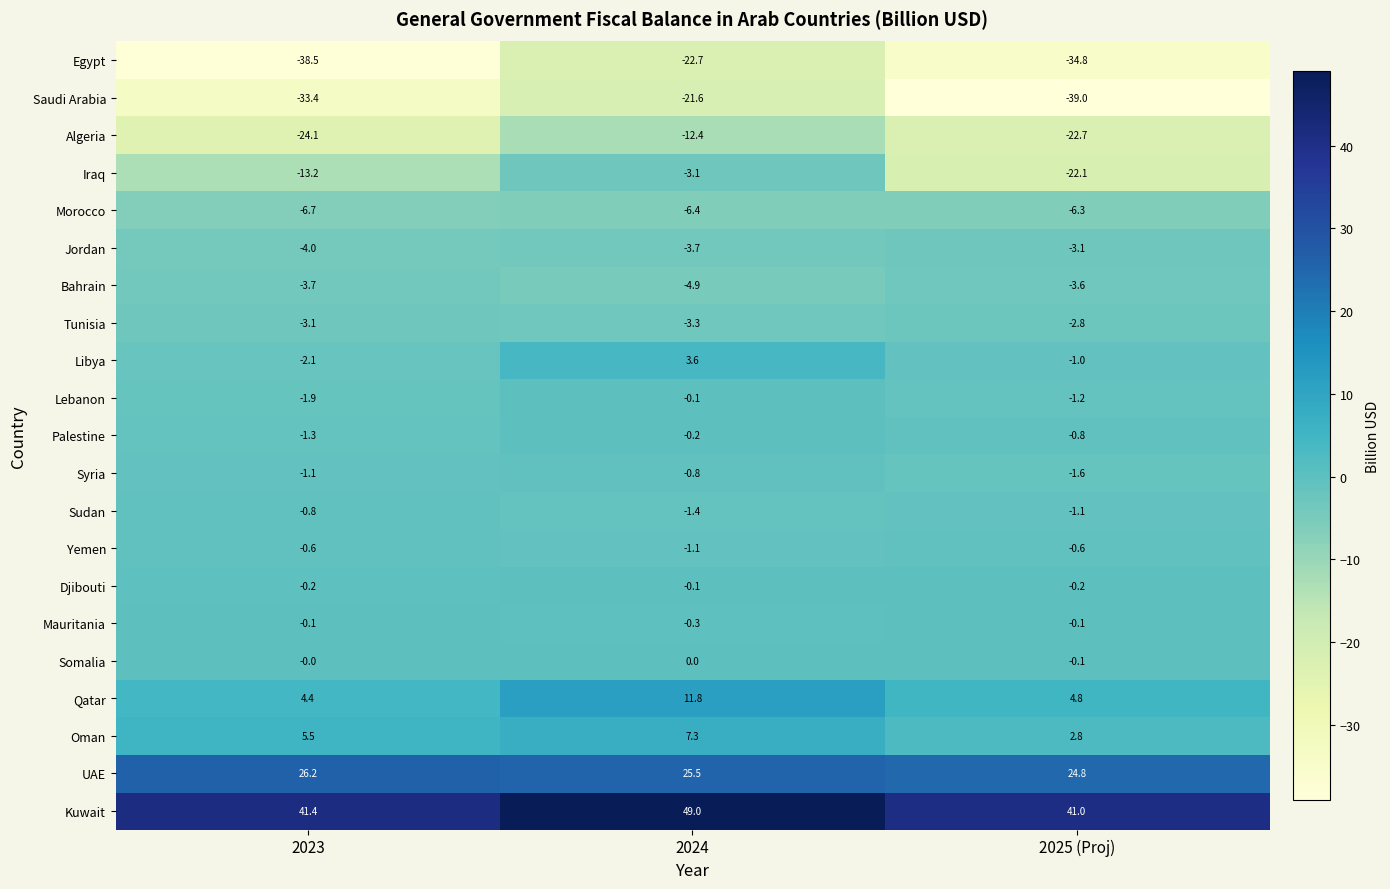

What is the total value across all series at 2023?

-57.3